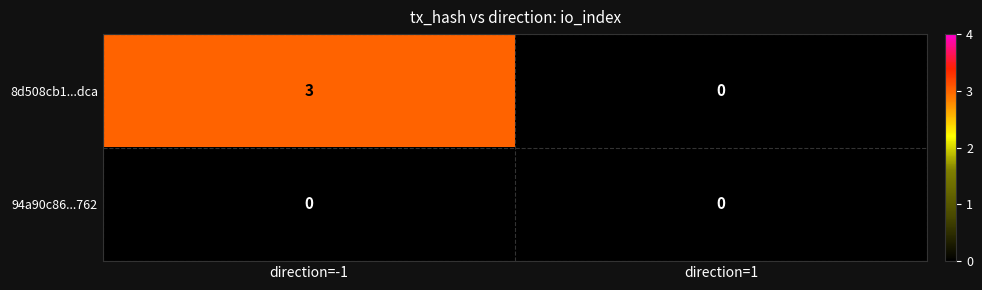

How many distinct data groups are displayed?

2